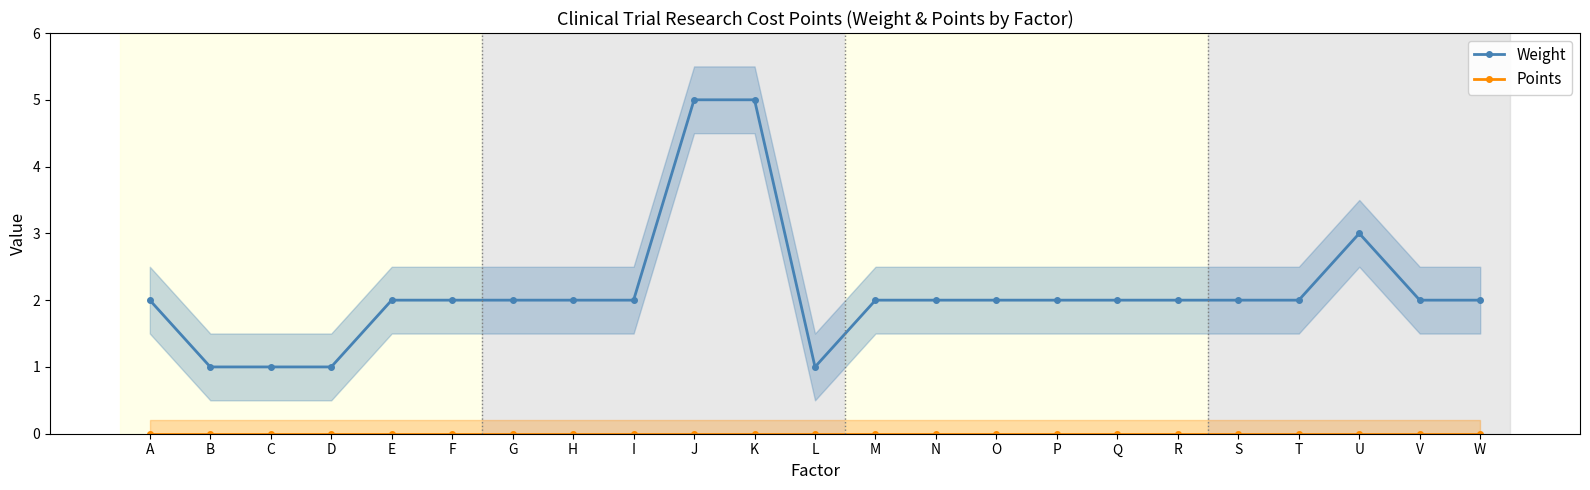

How many data points does each series have?

23